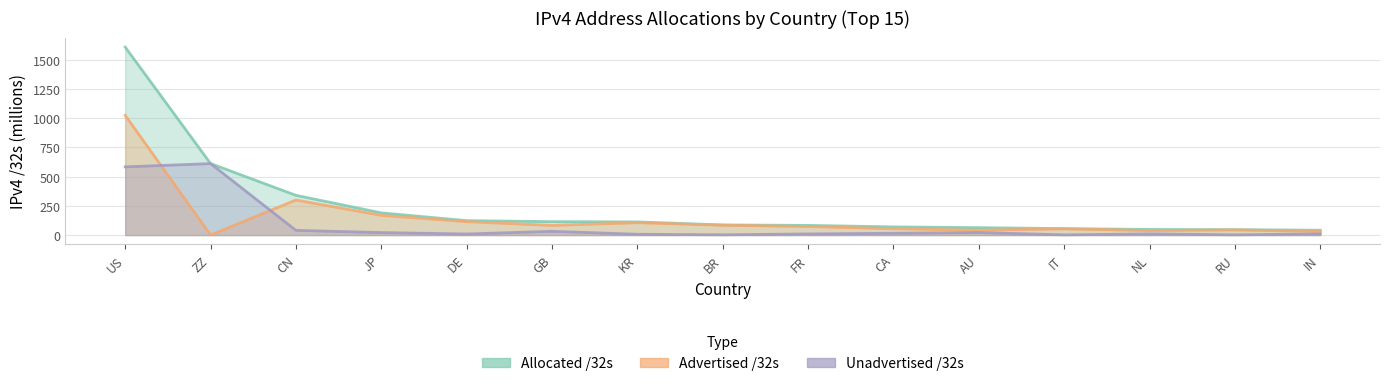

Between which two adjacent categories do Unadvertised /32s and Advertised /32s first intersect?

US and ZZ